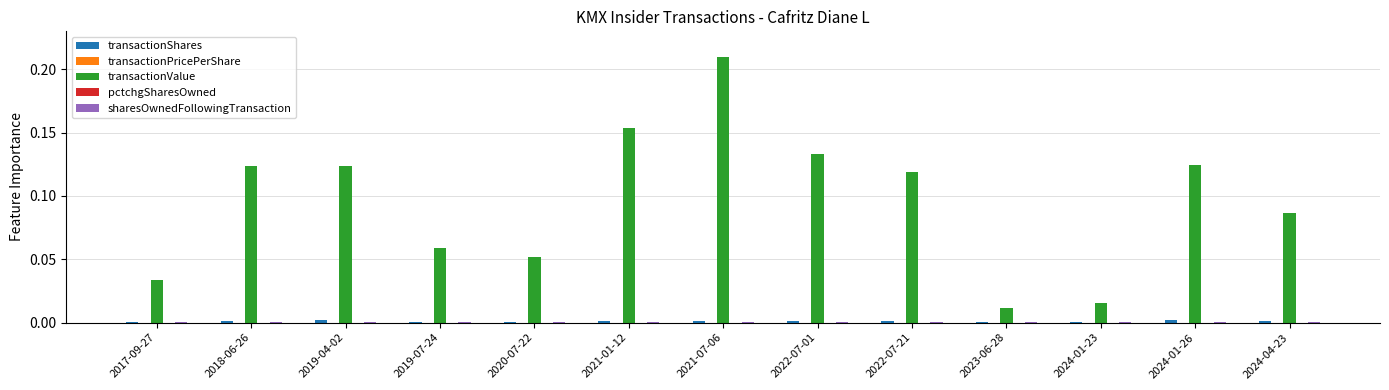

Which series changed the most between 2019-04-02 and 2021-01-12?

transactionValue